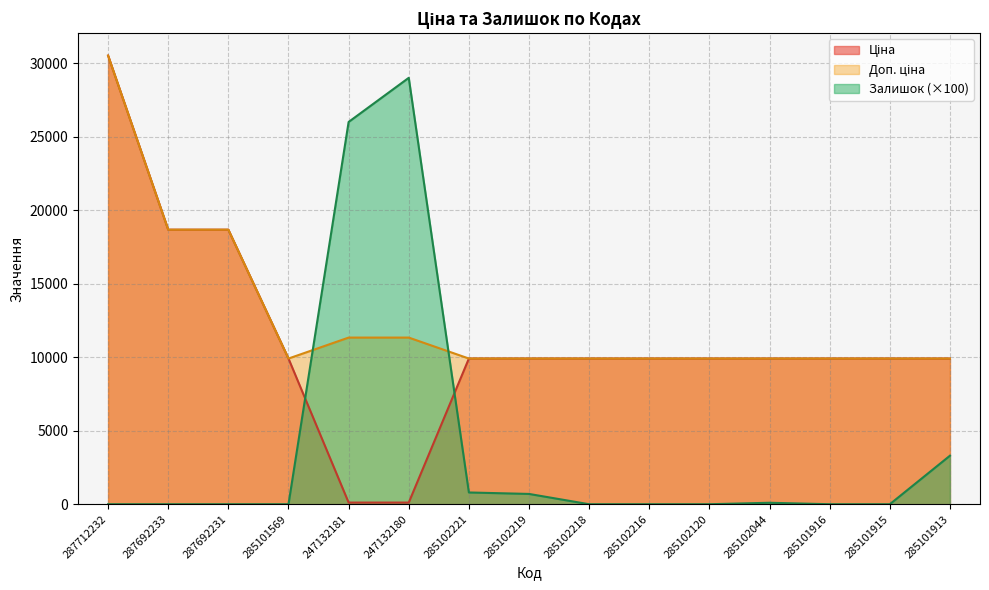

What position from the right is 285102216?

6